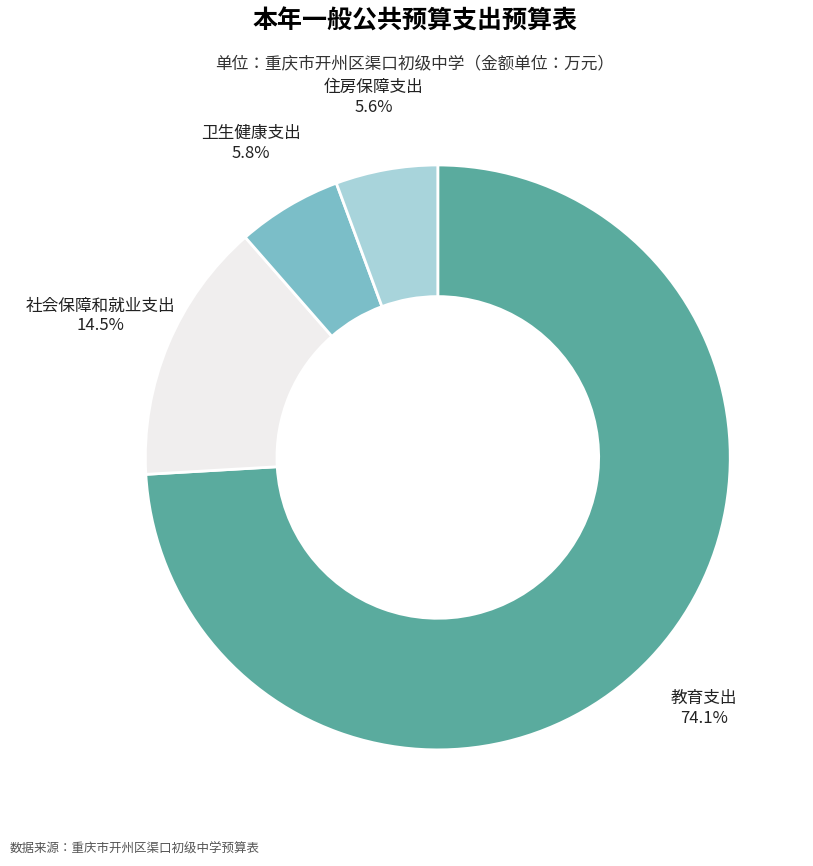

What is the largest slice in the pie chart?

教育支出